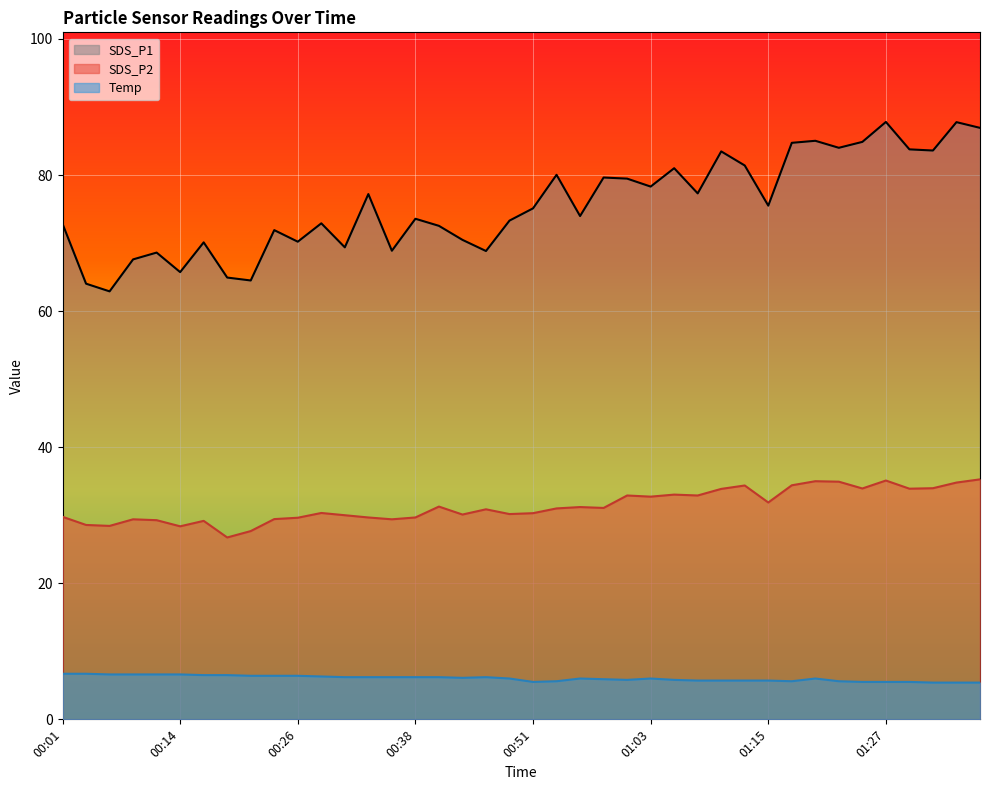

Does the chart display data point markers on the line(s)?

No